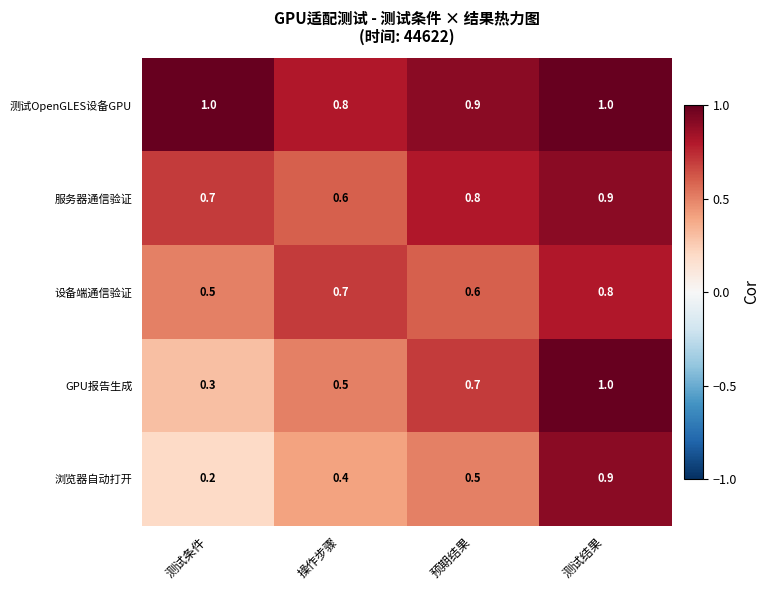

What is the minimum value shown in the chart?

0.2